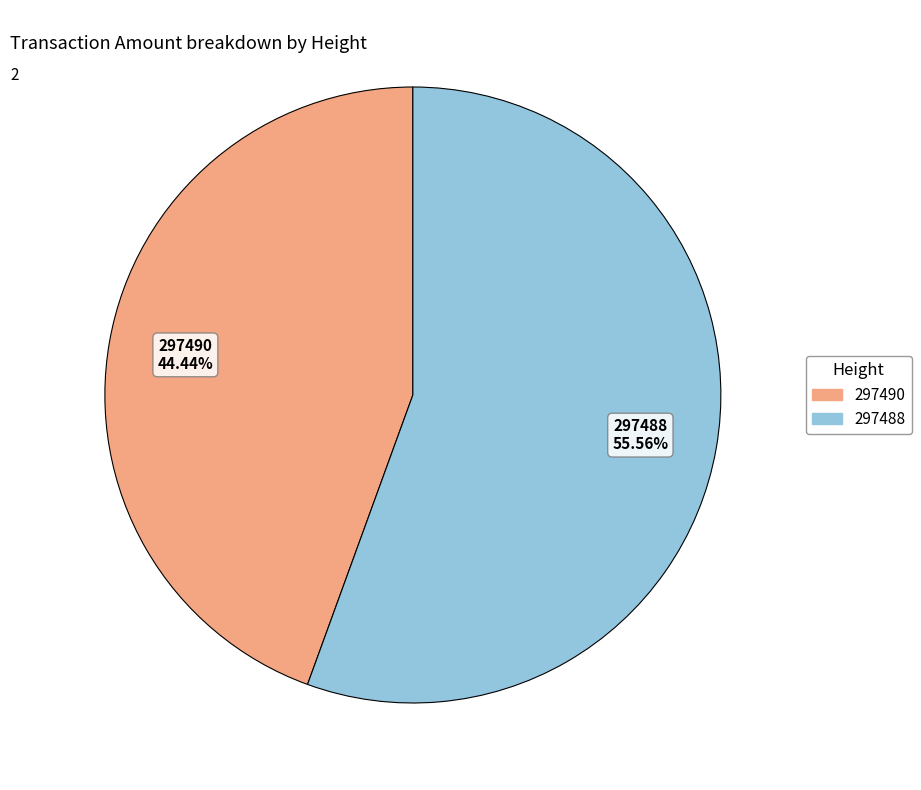

Which slice is the largest?

297488